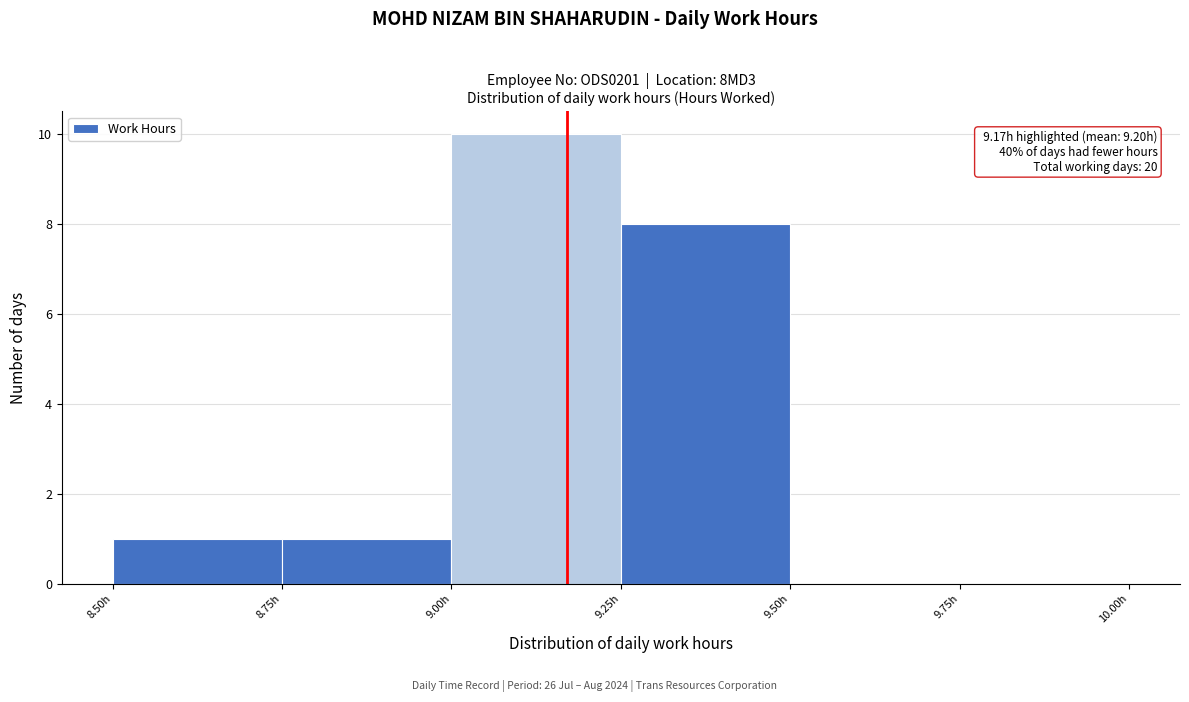

Over which range of the x-axis is the bar tallest?

9.00 to 9.25